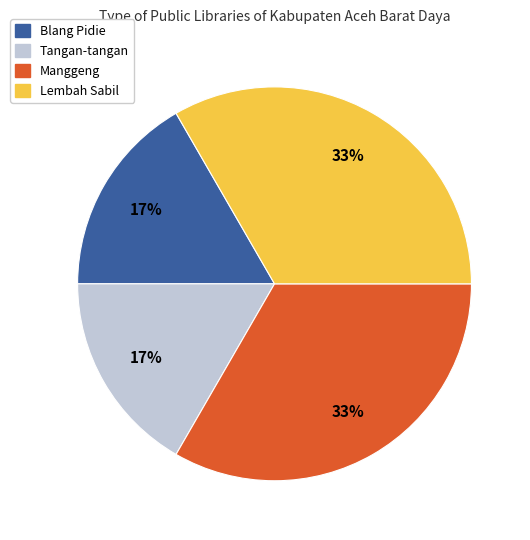

To the nearest percent, what is the average slice percentage?

25%